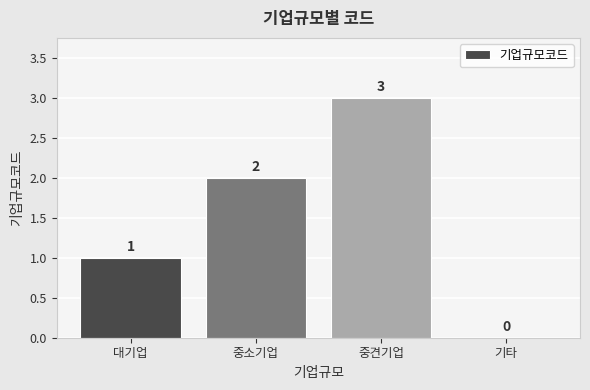

Read the value at 중견기업.

3